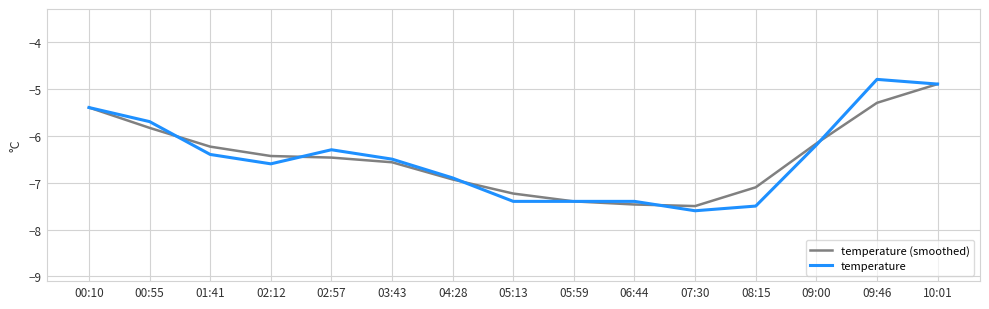

What is the maximum value shown in the chart?

-4.8